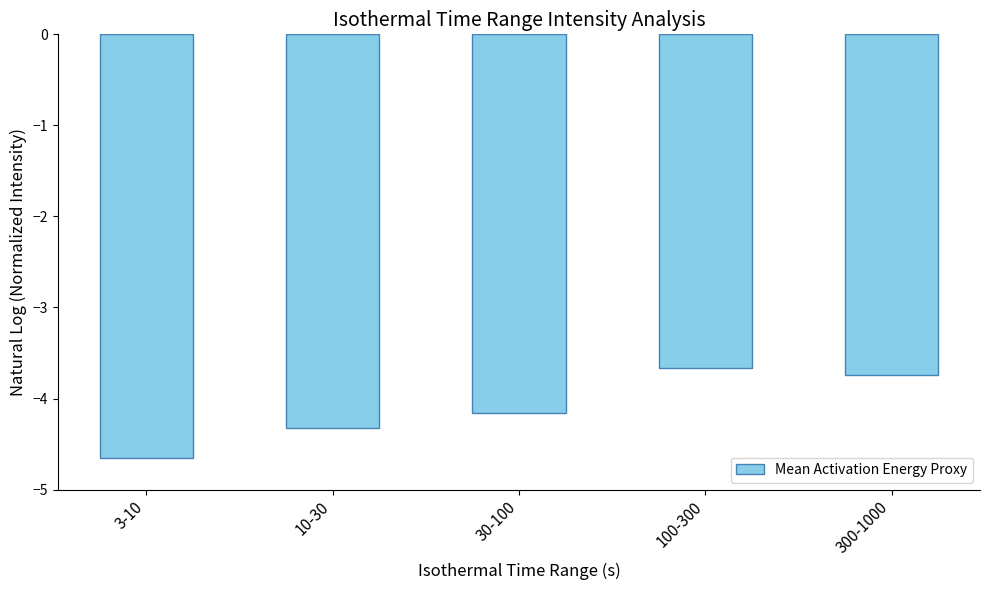

What is the label of the 3rd bar from the left?

30-100